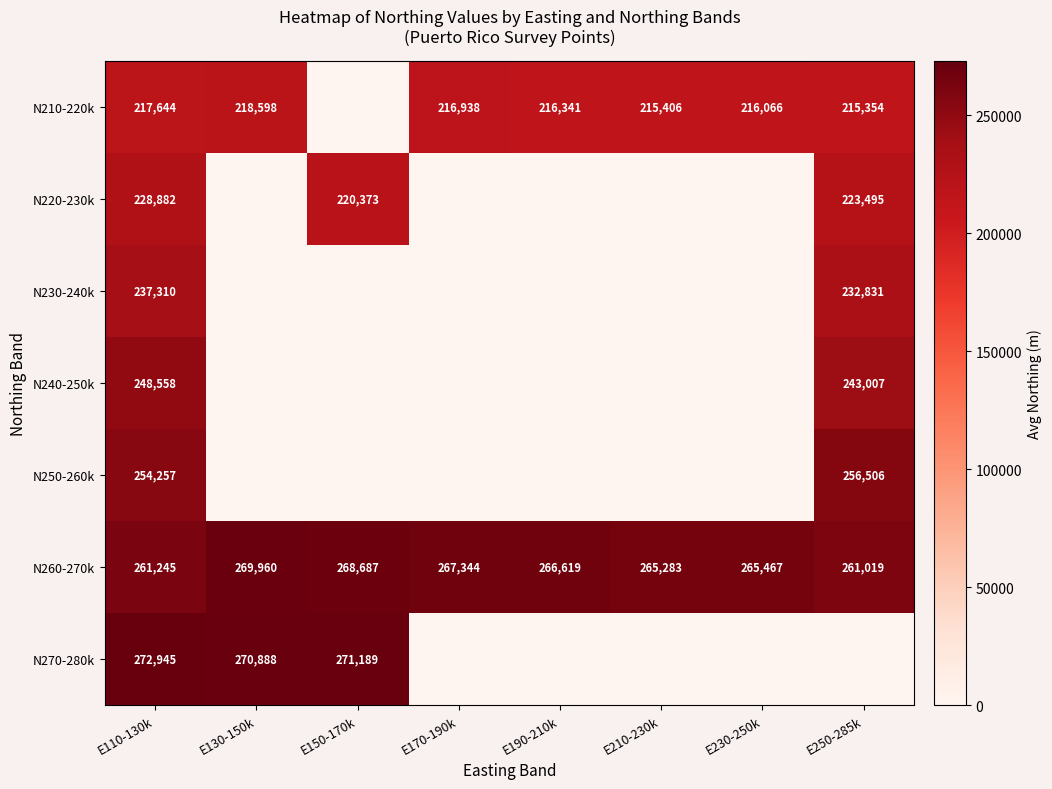

List the labels in order of N260-270k value, smallest first.

E250-285k, E110-130k, E210-230k, E230-250k, E190-210k, E170-190k, E150-170k, E130-150k